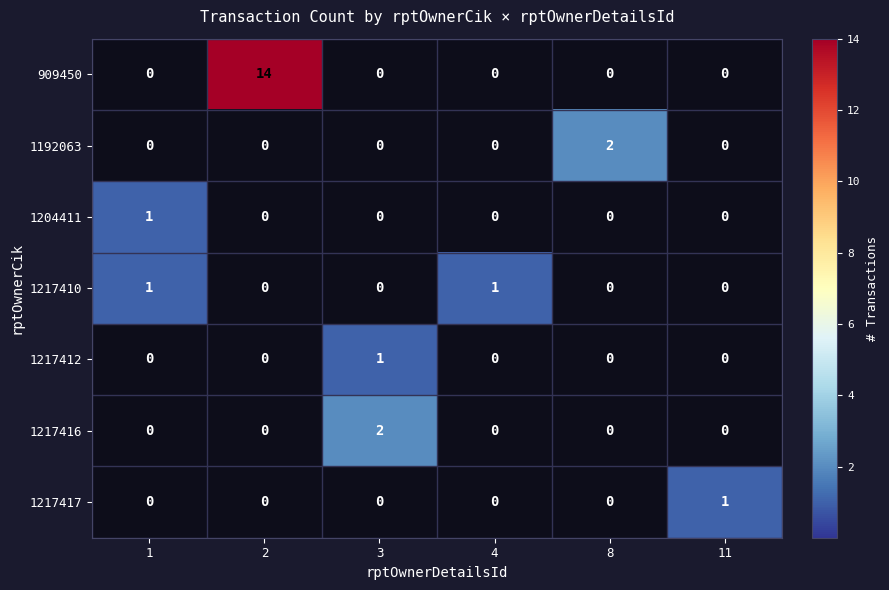

True or false: 1217417 has a value of 1 at 11.

True